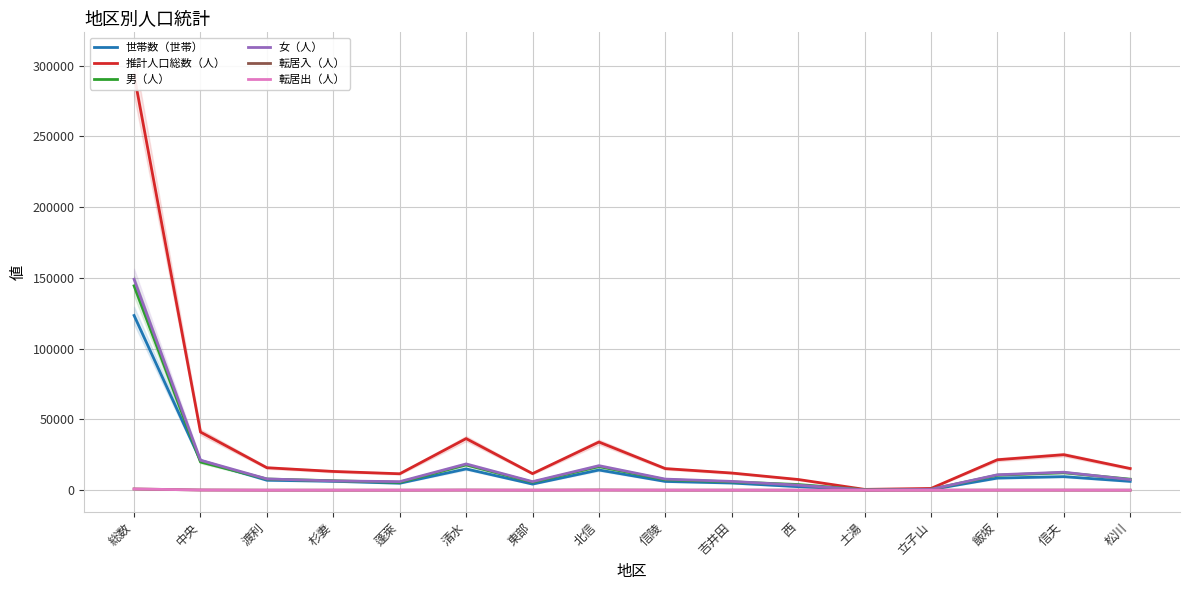

Which category has the highest value in the 転居出（人） series?

総数